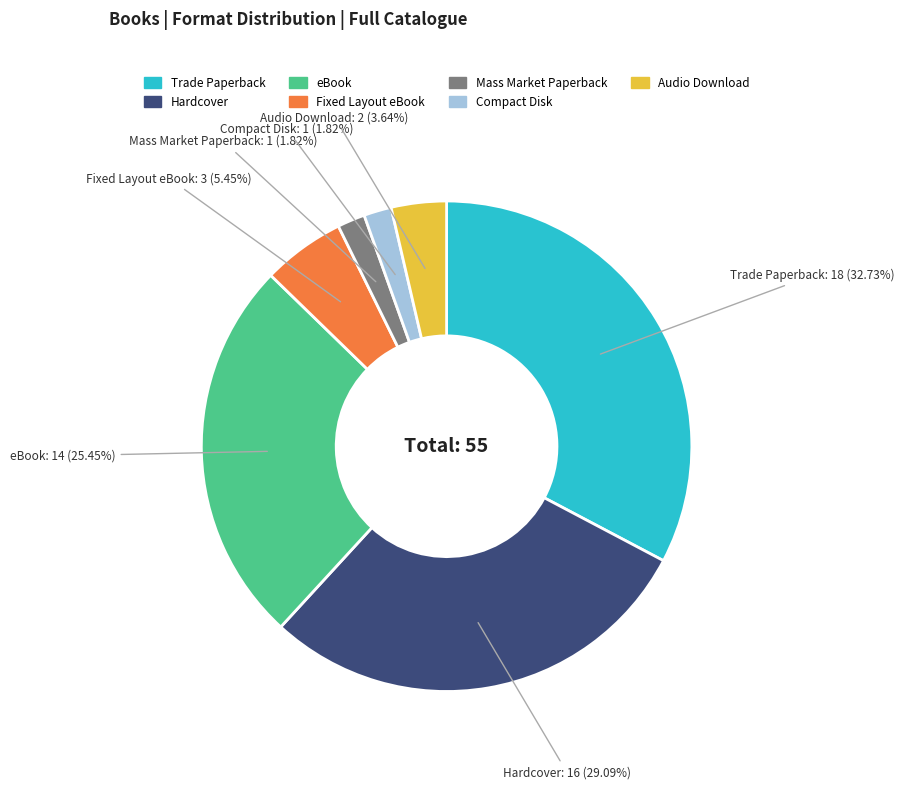

Combined, do eBook and Mass Market Paperback account for over 50%?

No